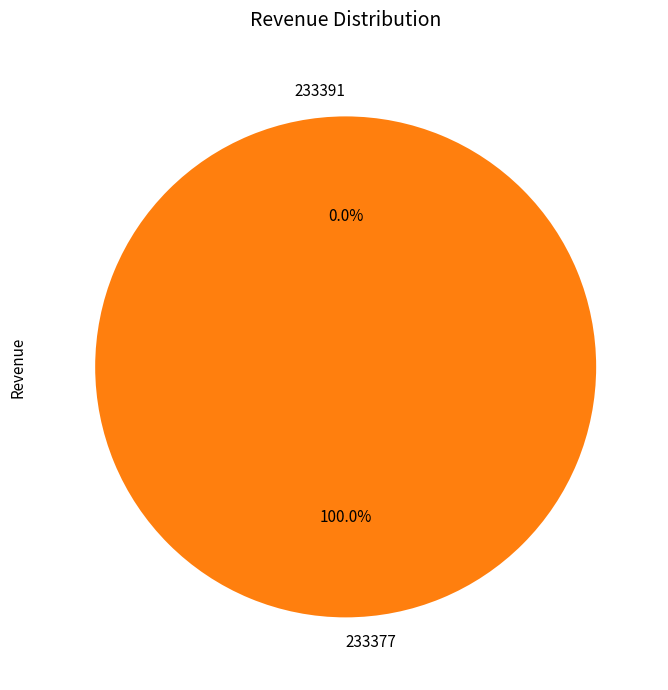

To the nearest percent, what percentage of the pie is 233377?

100%